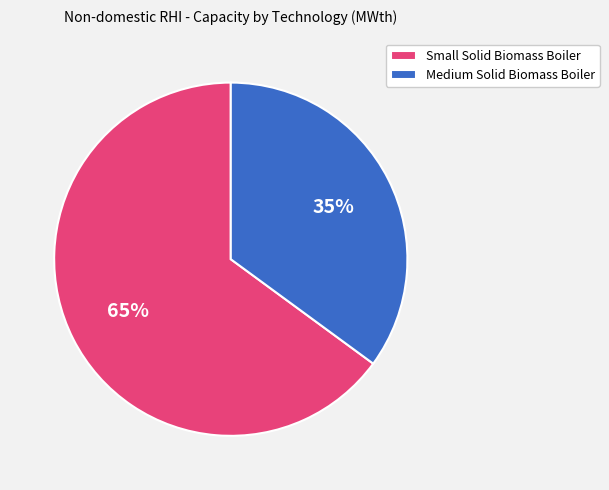

Is there a majority slice in this chart?

Yes